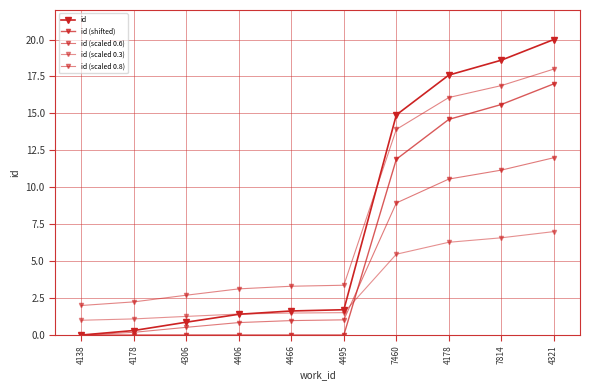

List the labels in order of id value, largest first.

4321, 7814, 4178, 7460, 4495, 4466, 4406, 4306, 4178, 4138